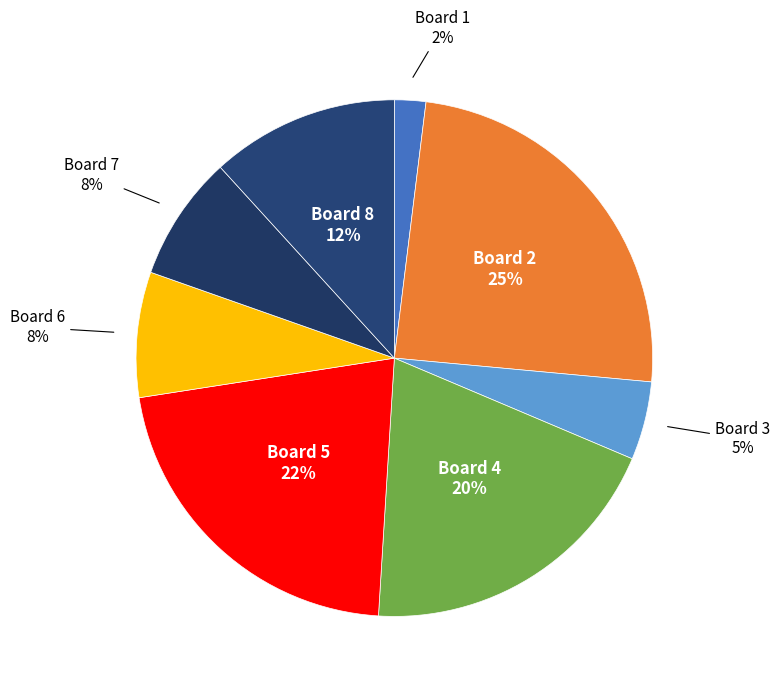

To the nearest percent, what is the difference between the Board 3 and Board 8 slice percentages?

7%